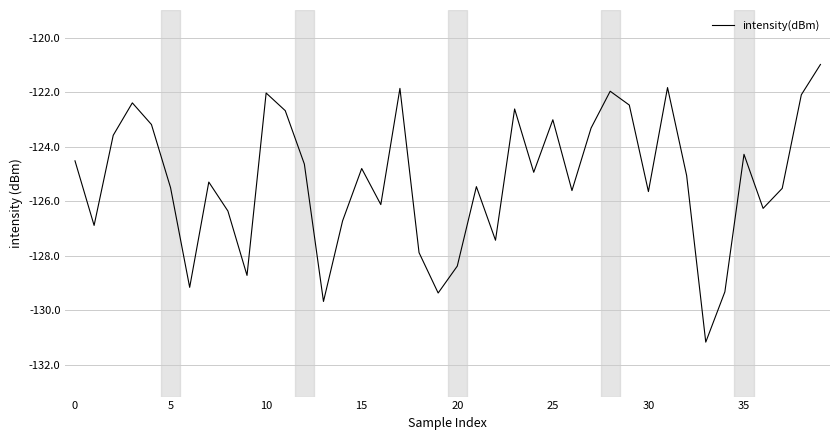

What is the difference between the maximum and minimum values?

10.2